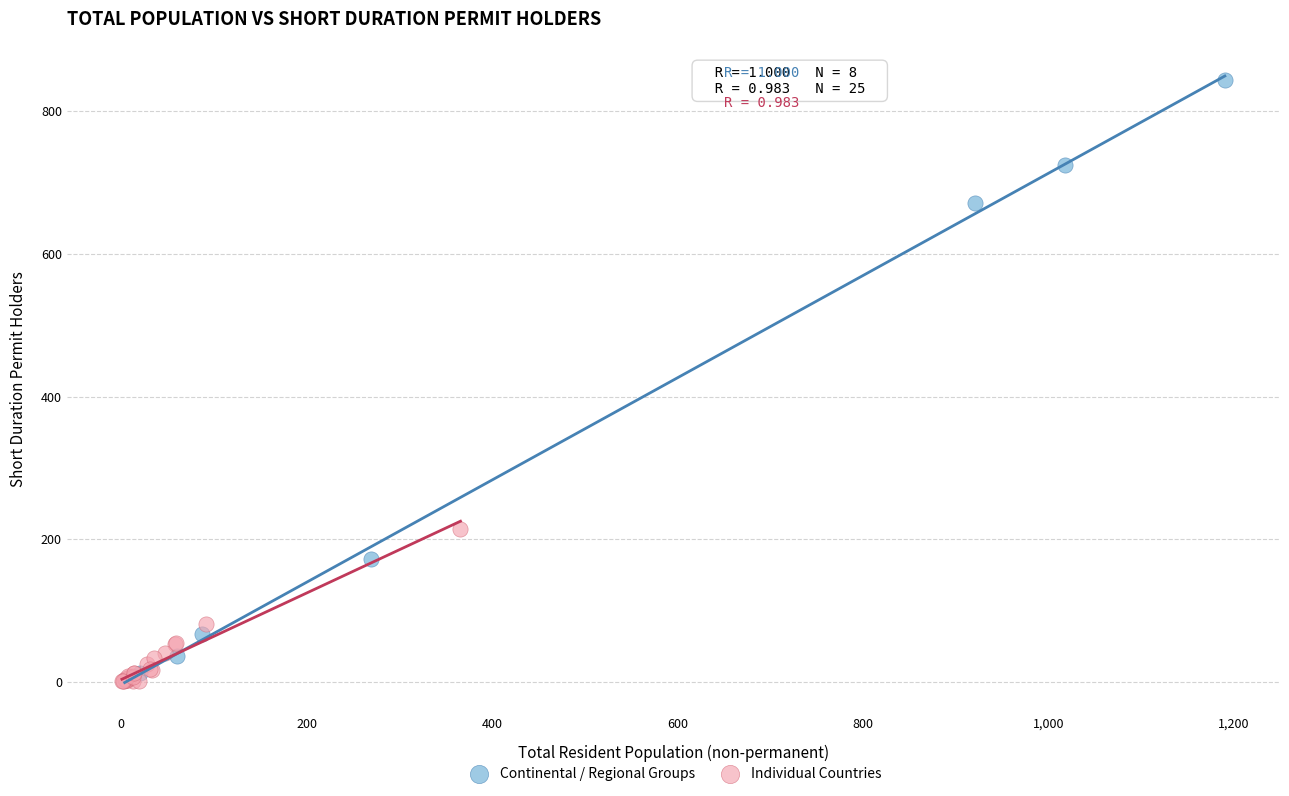

Which series reaches the maximum Y coordinate?

Continental / Regional Groups